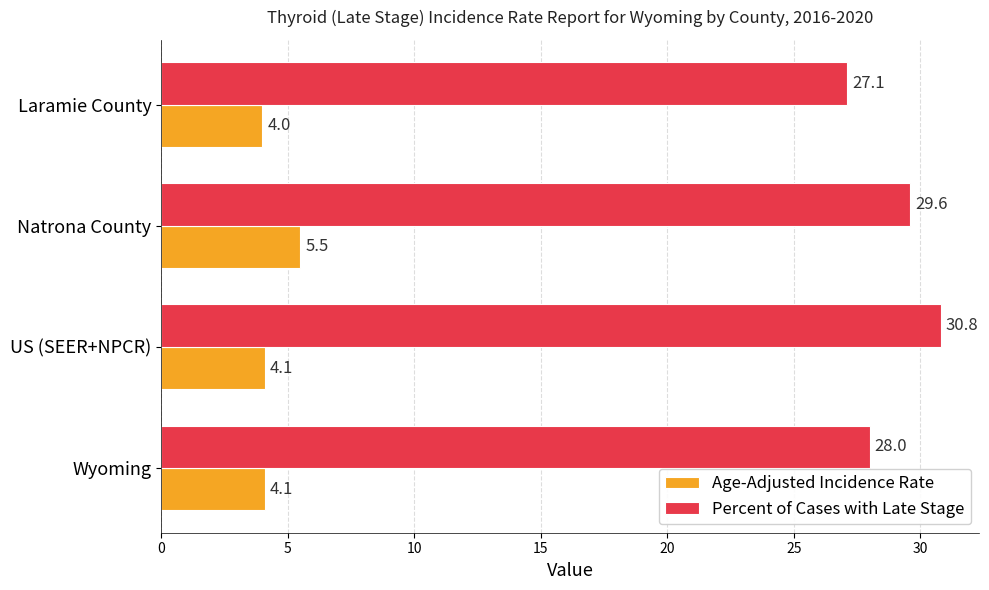

List the series in order of their peak value, lowest first.

Age-Adjusted Incidence Rate, Percent of Cases with Late Stage